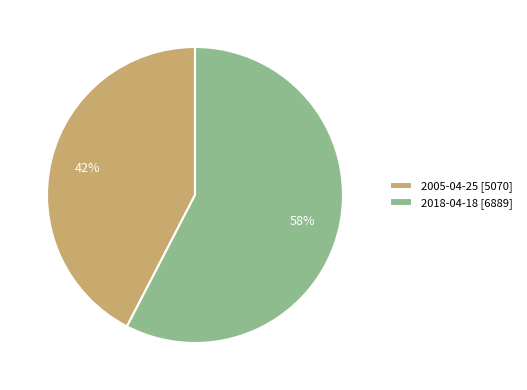

To the nearest percent, what percentage of the pie is 2018-04-18?

58%